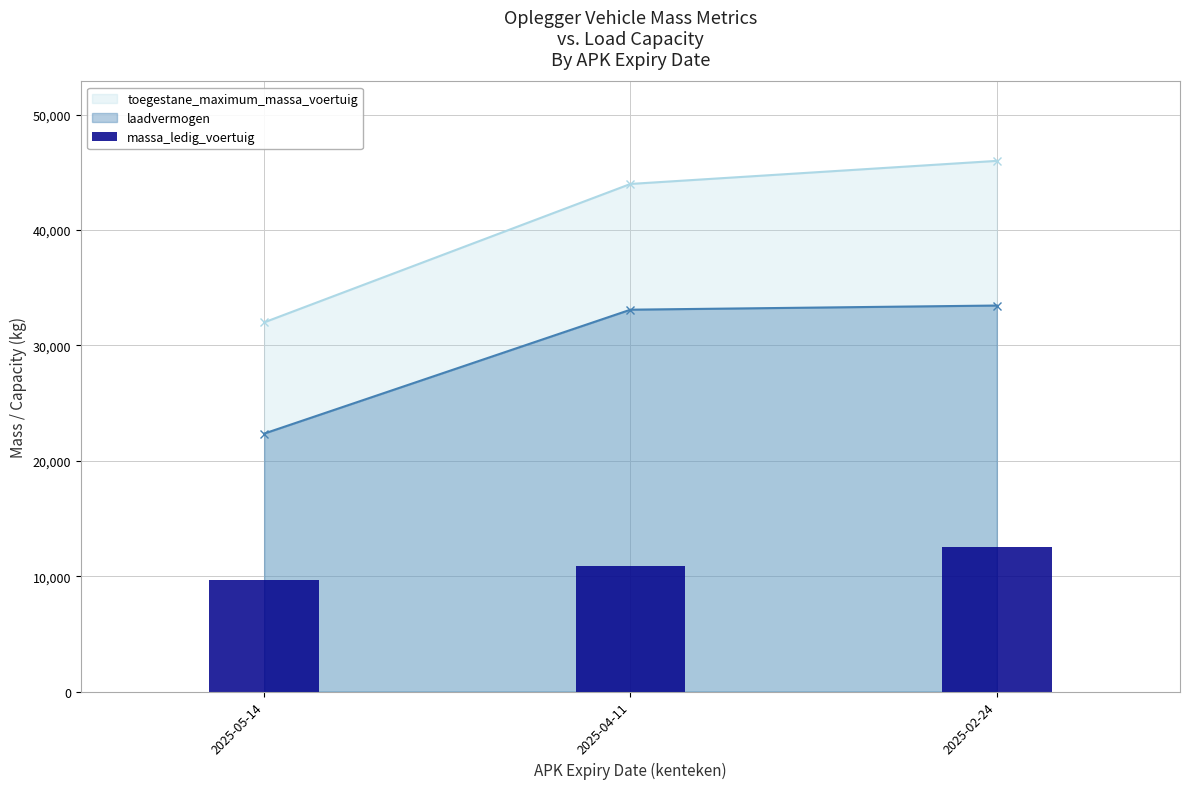

Reading left to right, transcribe all the data shown in this chart.

2025-05-14=9640	2025-04-11=10900	2025-02-24=12540